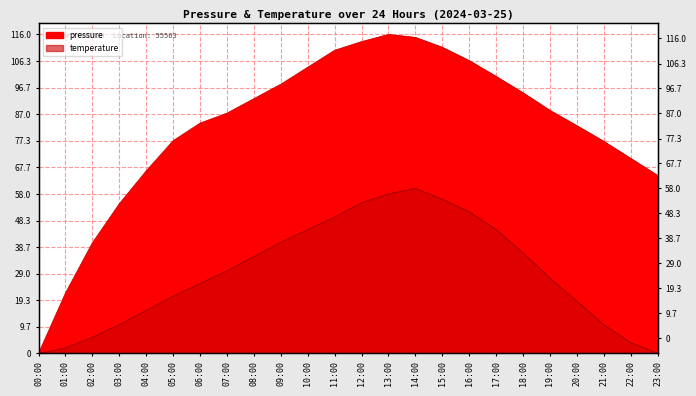

True or false: pressure has a value of 46.5 at 12:00.

False